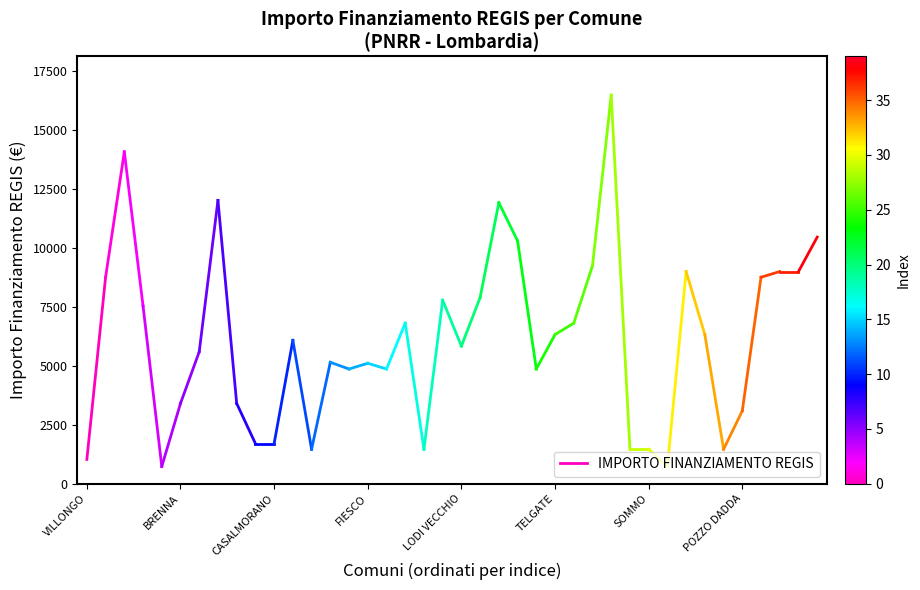

Does the chart have visible grid lines?

No